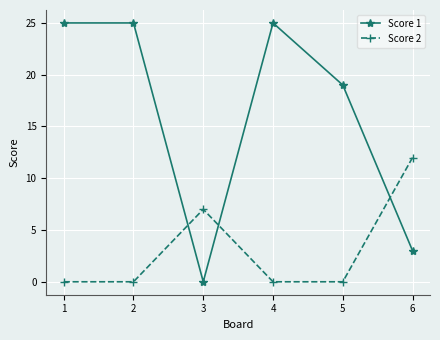

How many data points does each series have?

6